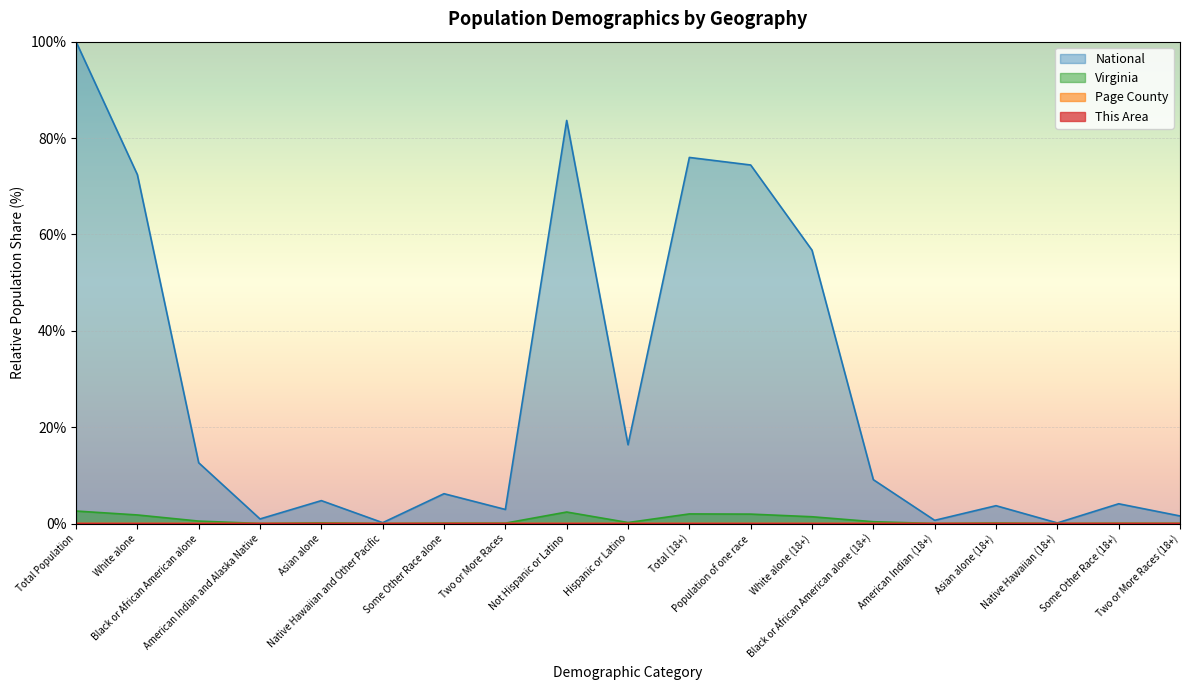

How many data points does each series have?

19